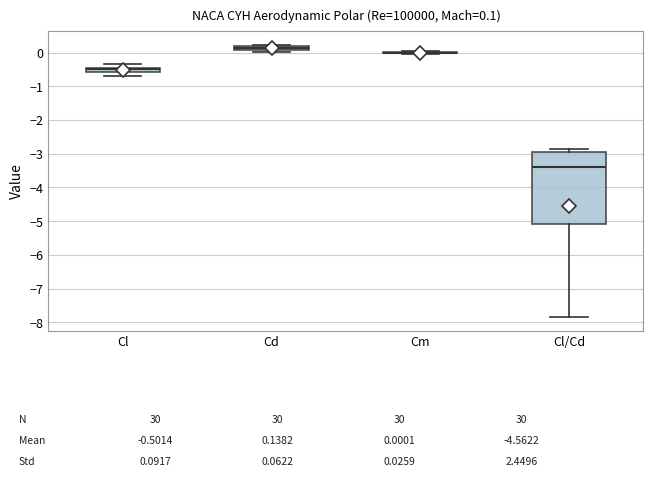

Comparing the boxes themselves (not the whiskers), which one is the tallest?

Cl/Cd